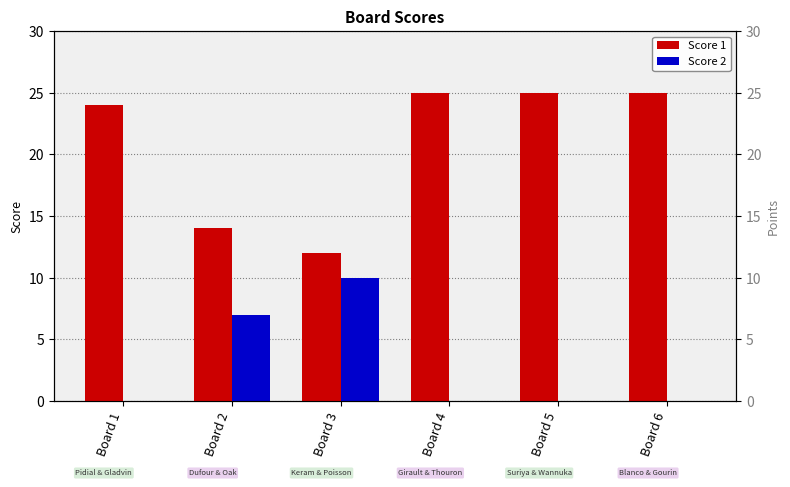

How many bars are there in total?

12